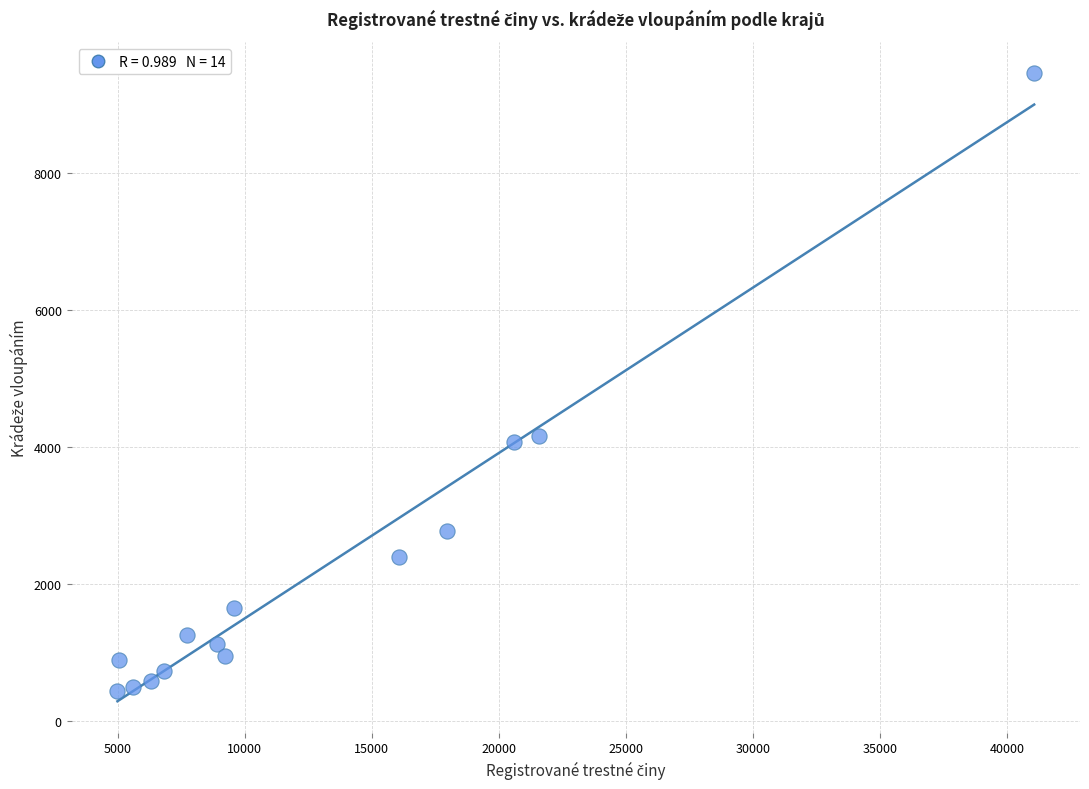

What is the range of Y values (max minus min)?

9017